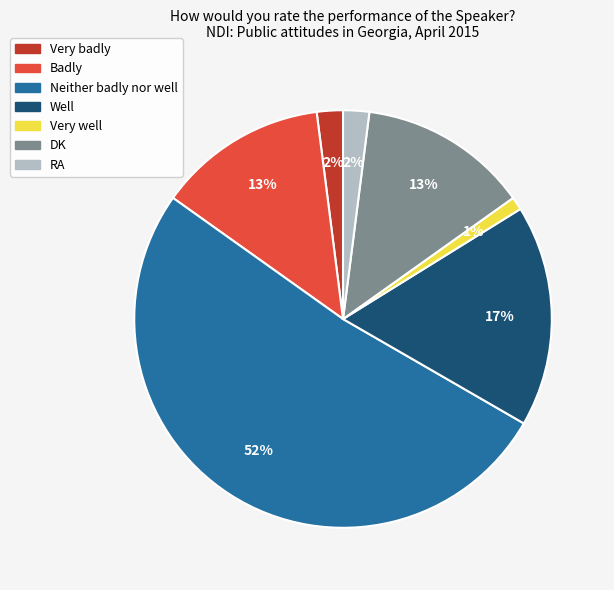

True or false: Very well accounts for 1% of the total.

True